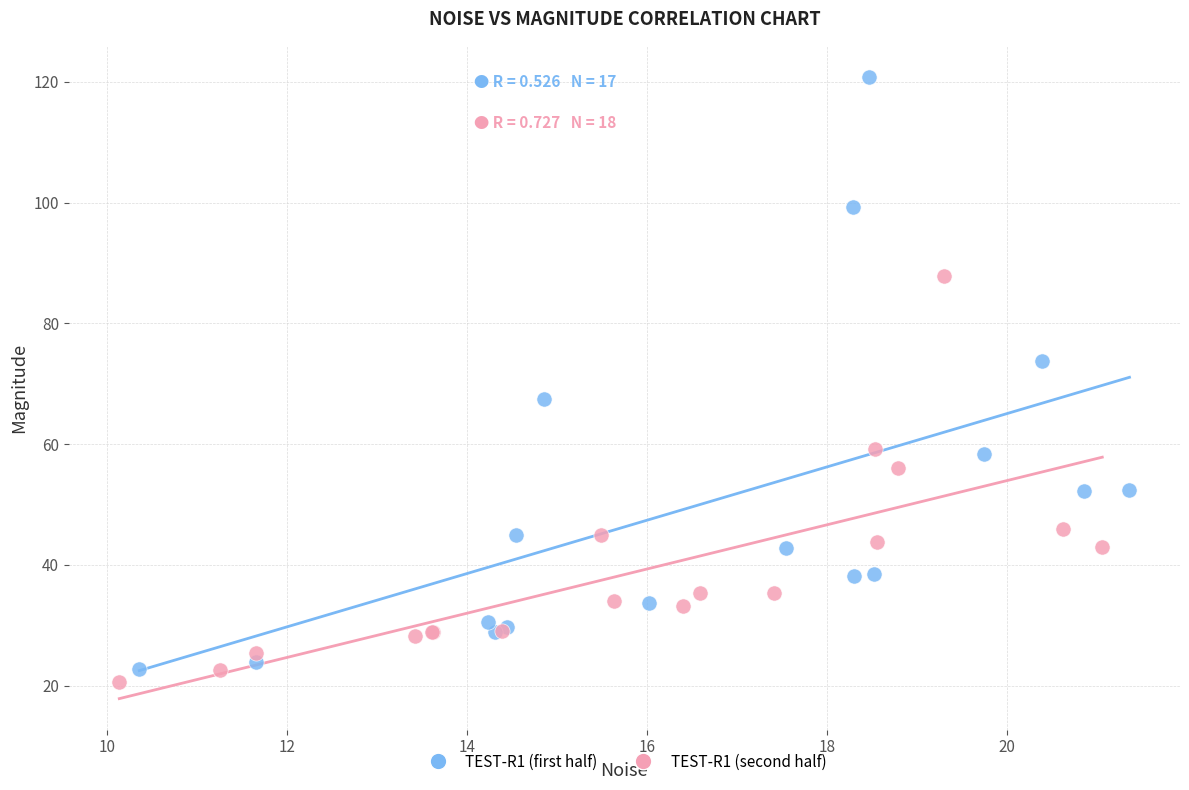

Which series has the widest spread of Y values?

TEST-R1 (first half)